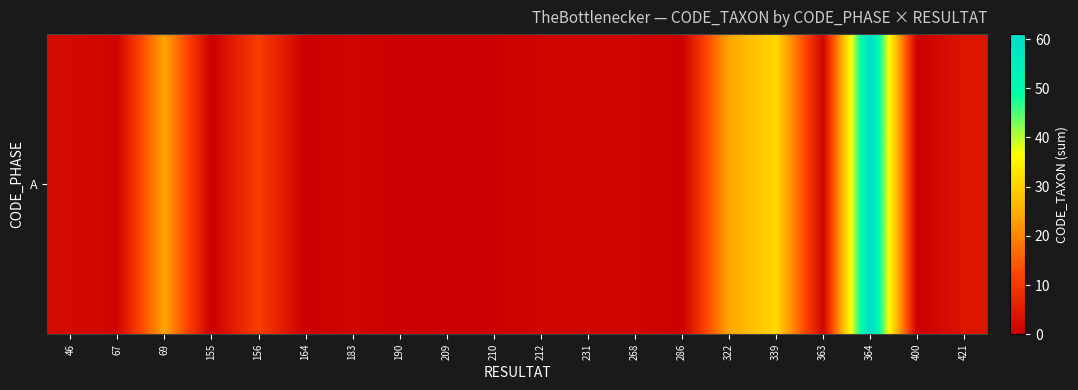

Which category has the highest value across all series?

364